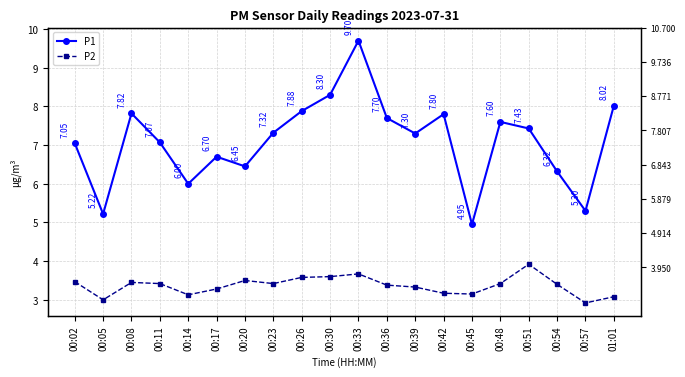

What position from the right is 00:42?

7